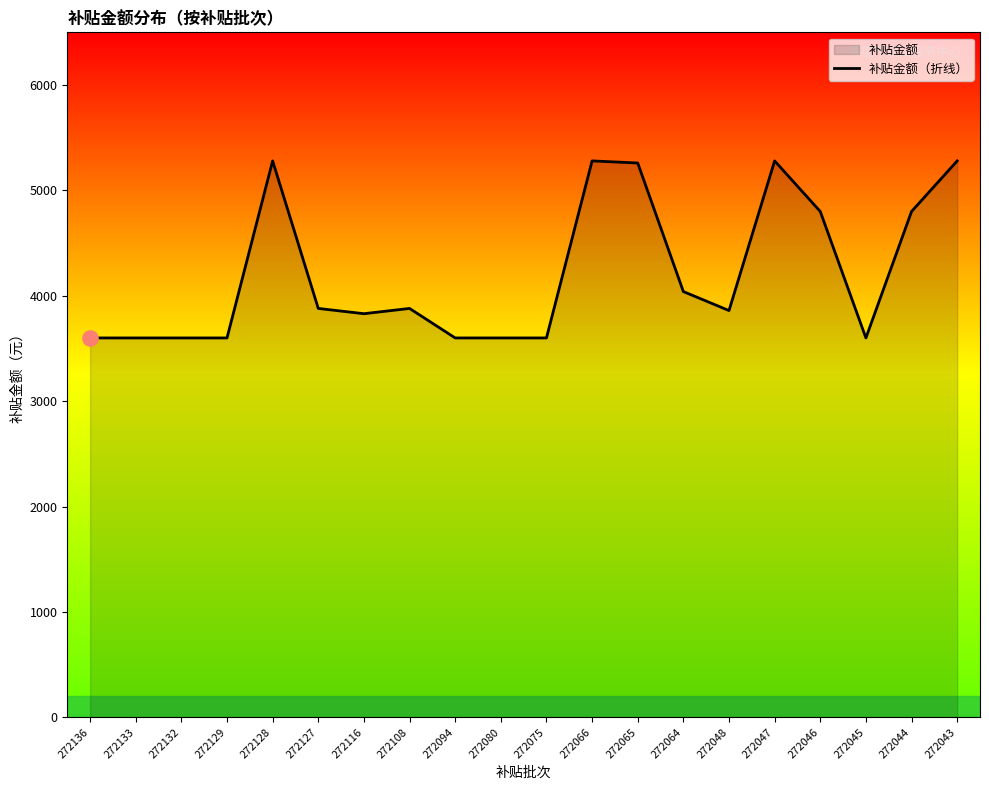

Approximately how many times larger is the value at 272066 compared to 272128?

1.0